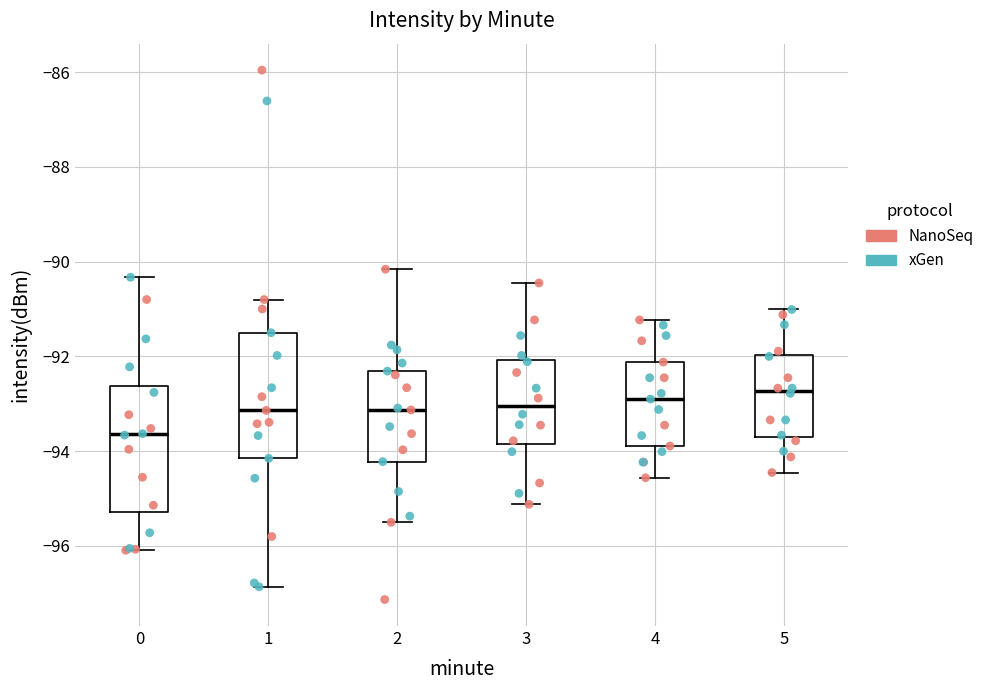

Where does the lower whisker of the box at x = 0 end on the y-axis? The values are not printed on the chart, so give them approximately, as read against the axis.

-96.0